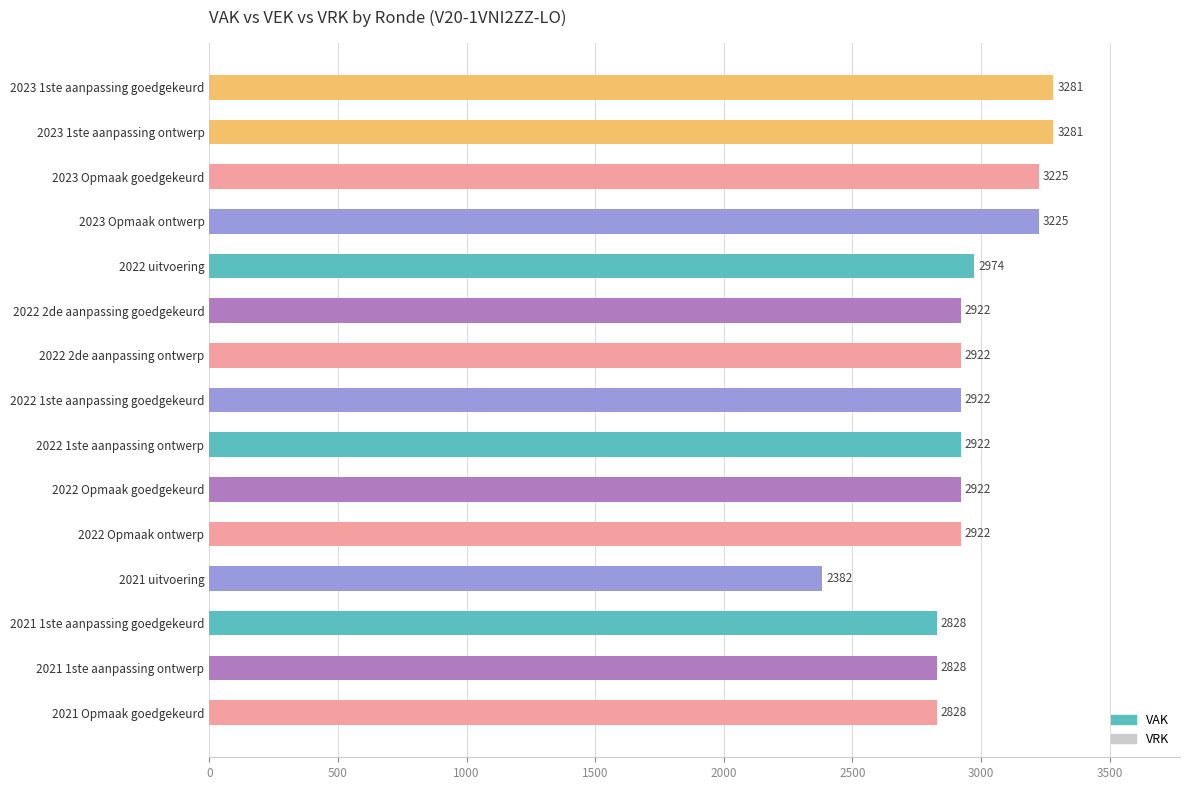

Which label corresponds to the smallest value in the chart?

2021 uitvoering